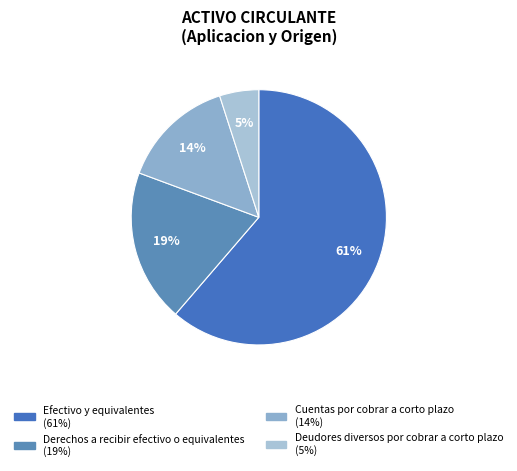

How many slices are in this pie chart?

4